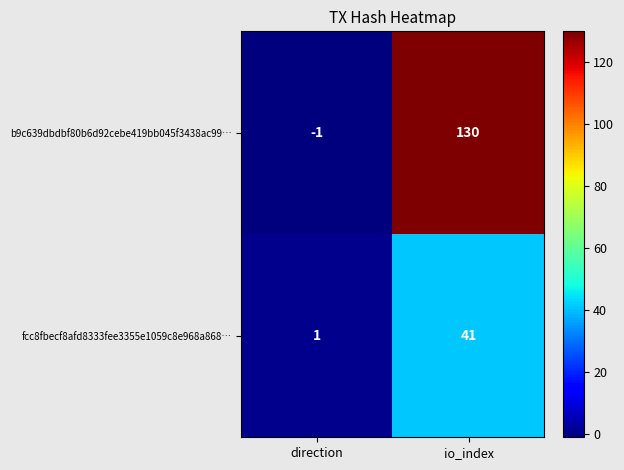

What is the smallest value displayed?

-1